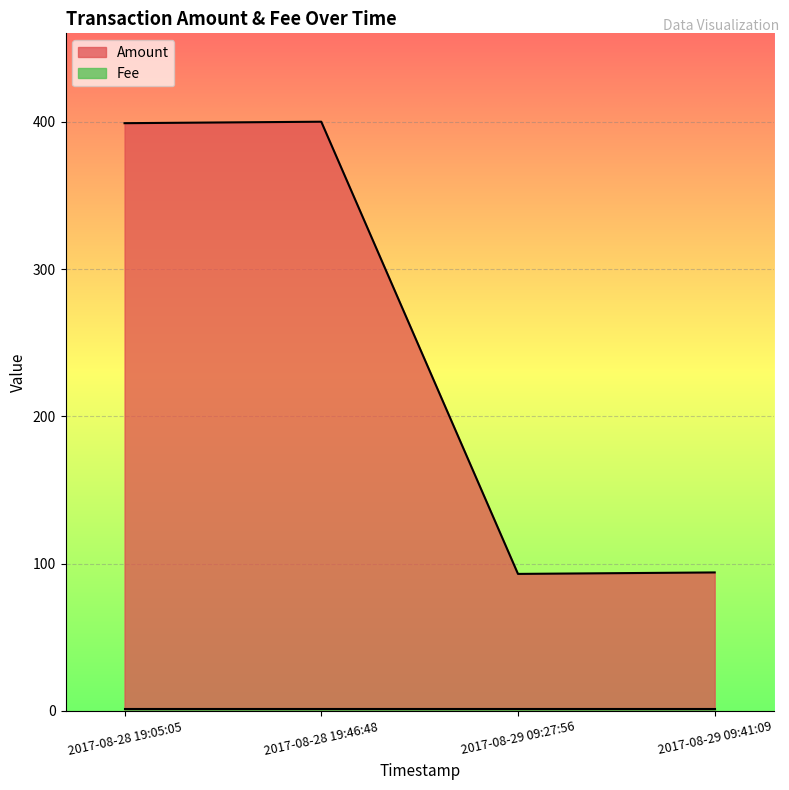

Reading right to left, what are all the values shown in this chart?

2017-08-29 09:41:09=94	2017-08-29 09:27:56=93	2017-08-28 19:46:48=400	2017-08-28 19:05:05=399